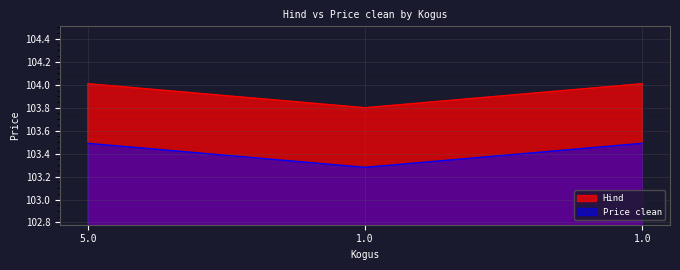

At which label is Price clean closest to 103?

1.0